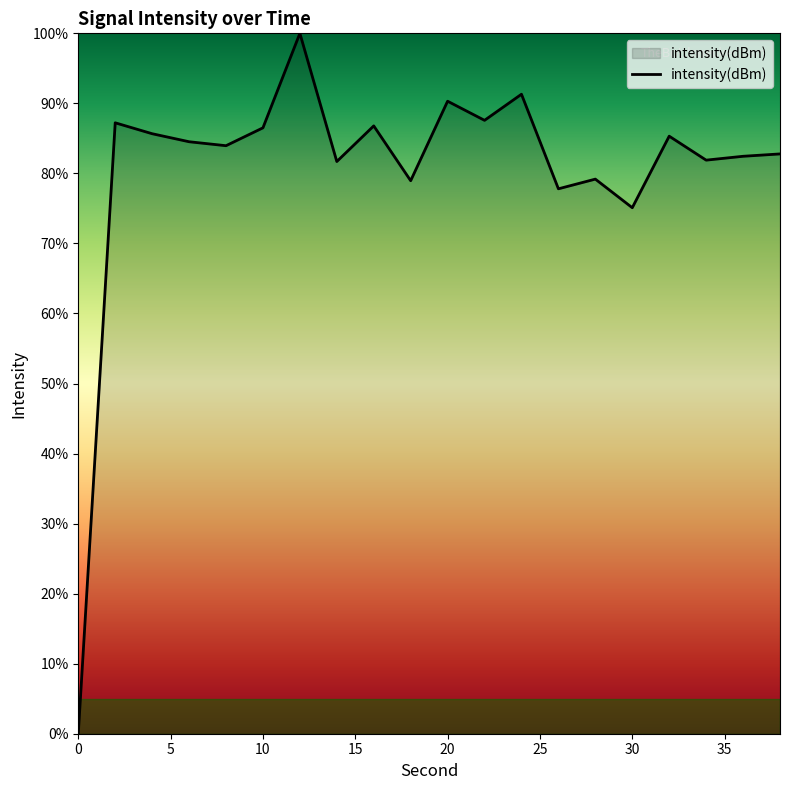

What is the difference between the maximum and minimum values?

100.0